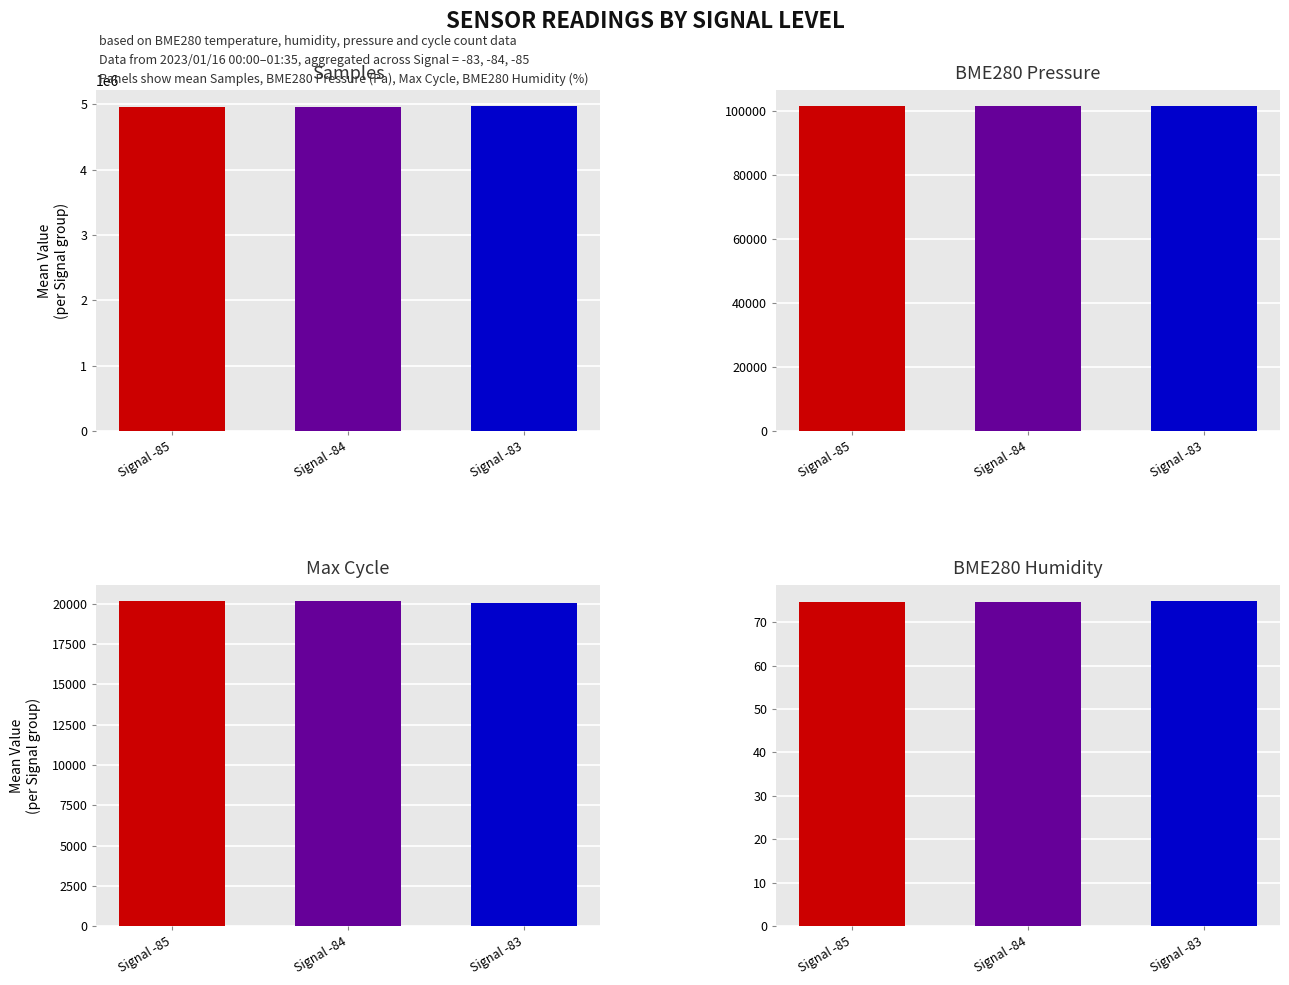

Is it true that BME280_pressure equals 101582.1 at 00:03?

True